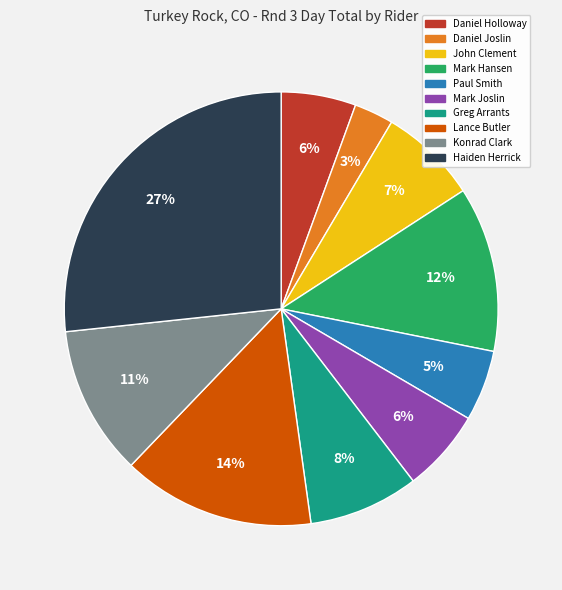

How many slices are in this pie chart?

10